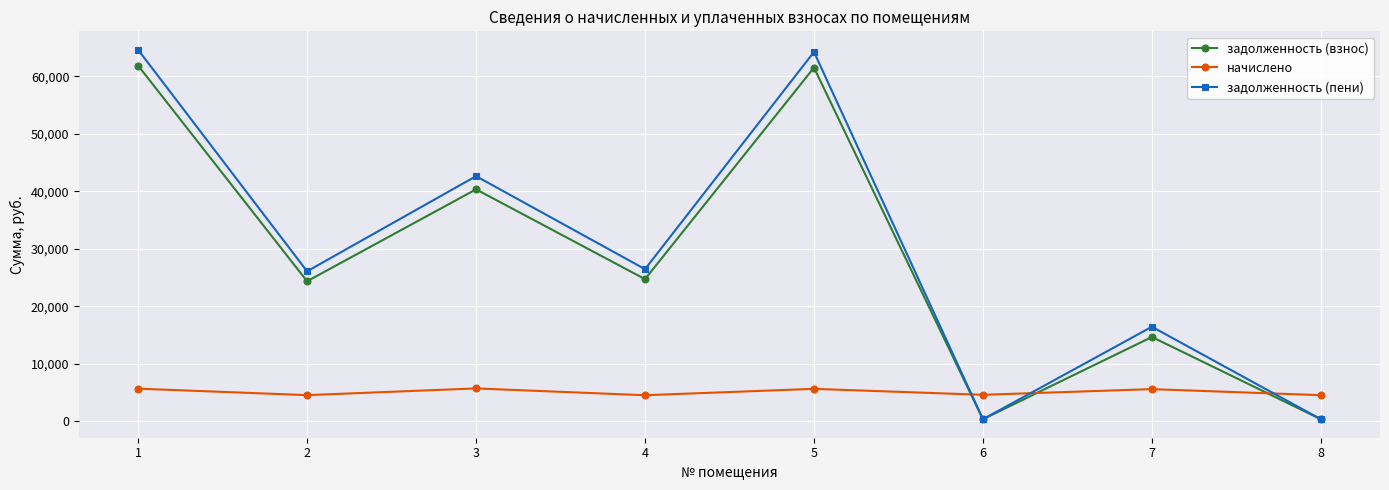

After their last crossing, which series has the higher values: задолженность (взнос) or начислено?

начислено